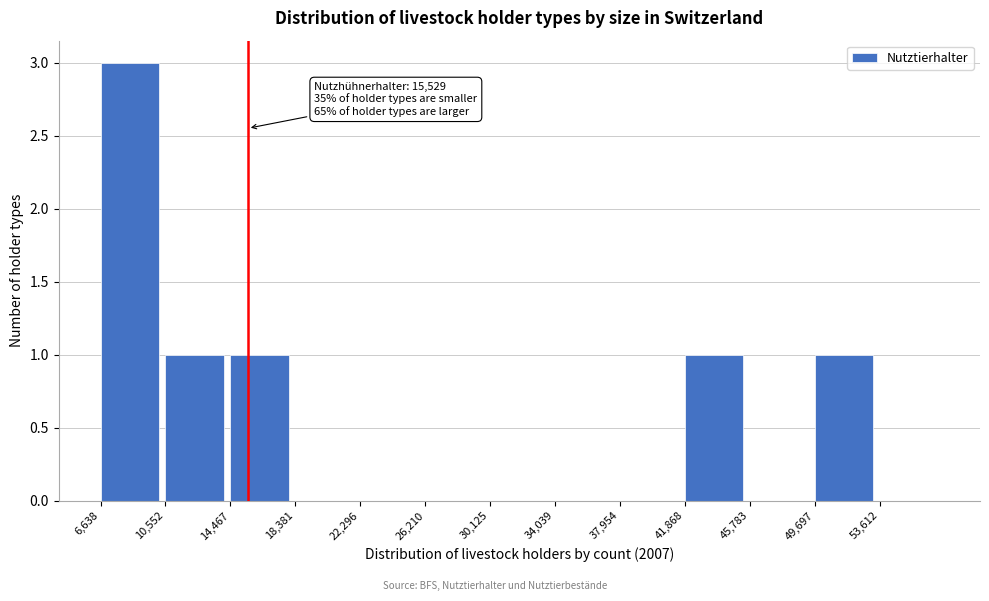

Reading right to left, what are all the values shown in this chart?

53,612=0	49,697=1	45,783=0	41,868=1	37,954=0	34,039=0	30,125=0	26,210=0	22,296=0	18,381=0	14,467=1	10,552=1	6,638=3